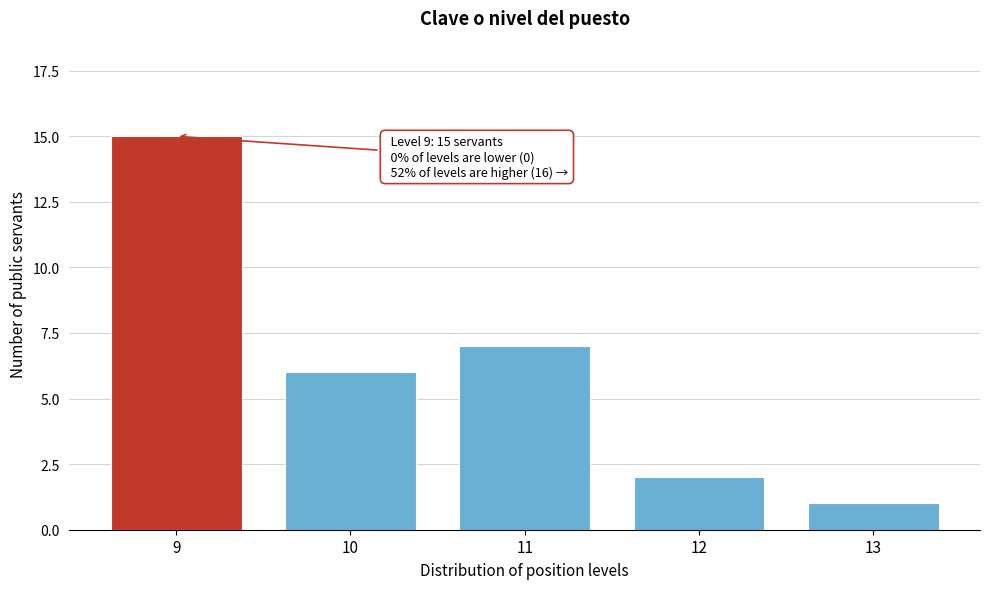

Reading left to right, list all the values displayed in this chart.

15	6	7	2	1